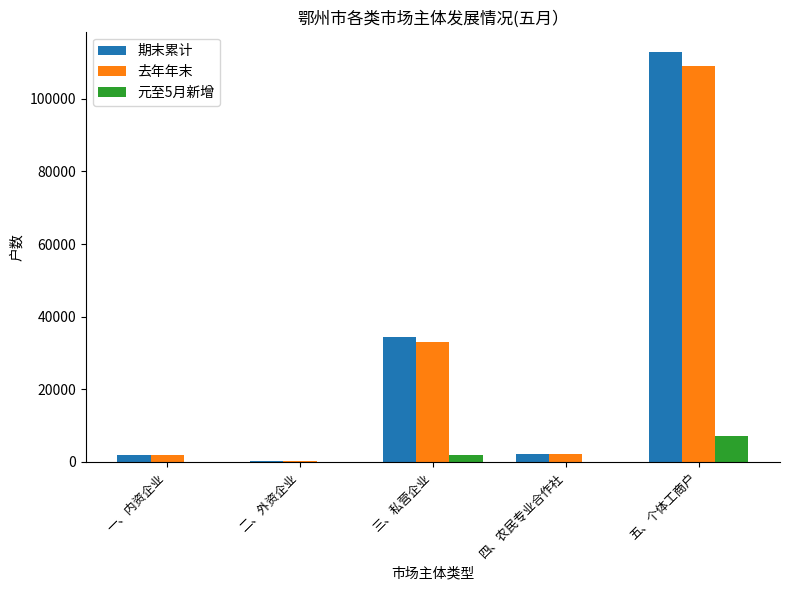

What is the total value across all series at 三、私营企业?

69544